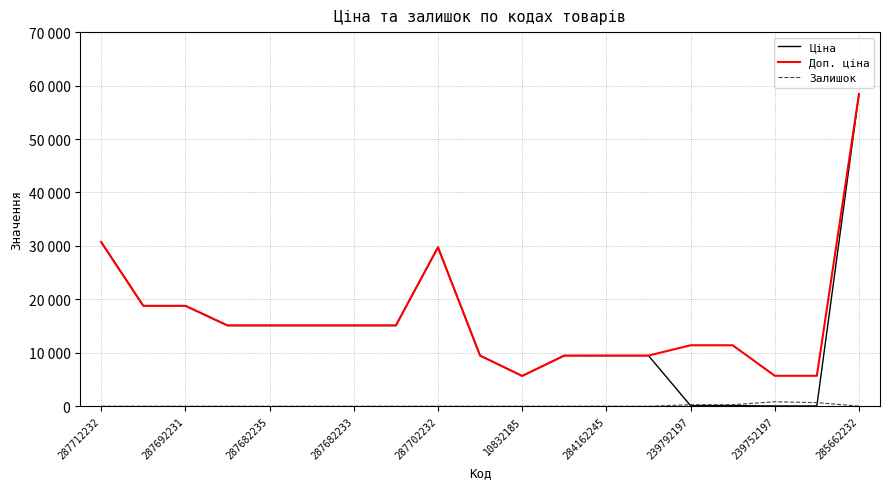

Does the chart have visible grid lines?

Yes